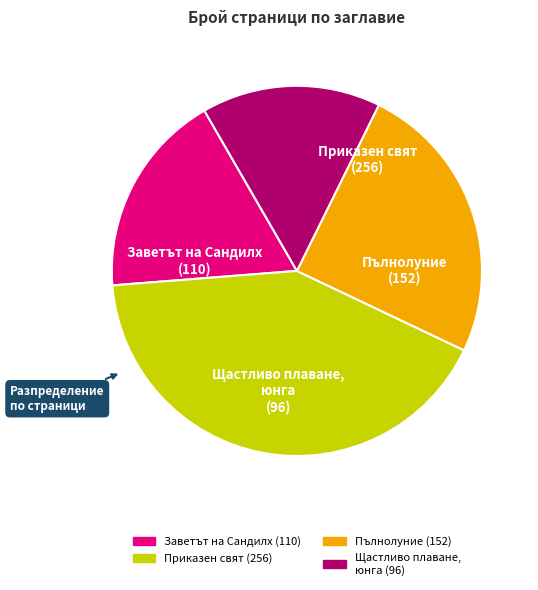

Combined, do Пълнолуние (152) and Заветът на Сандилх (110) account for over 50%?

No